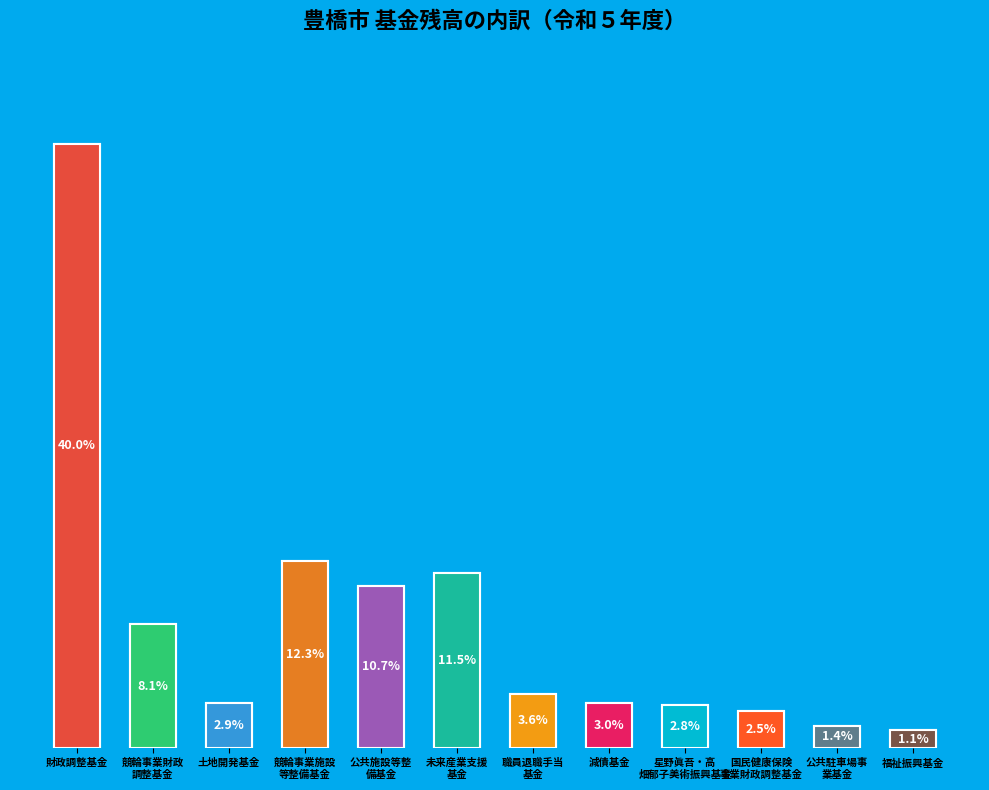

What percentage is the 星野眞吾・高 畑郁子美術振興基金 slice, to the nearest percent?

3%